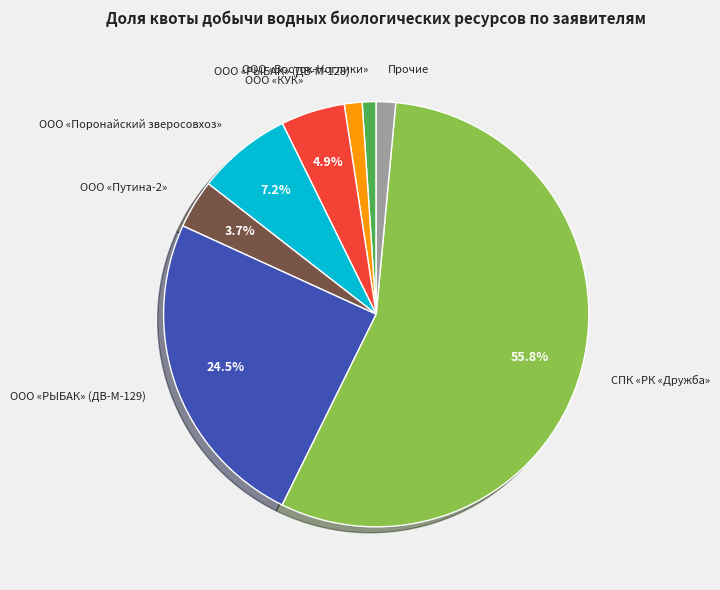

Which slice is the largest?

СПК «РК «Дружба»